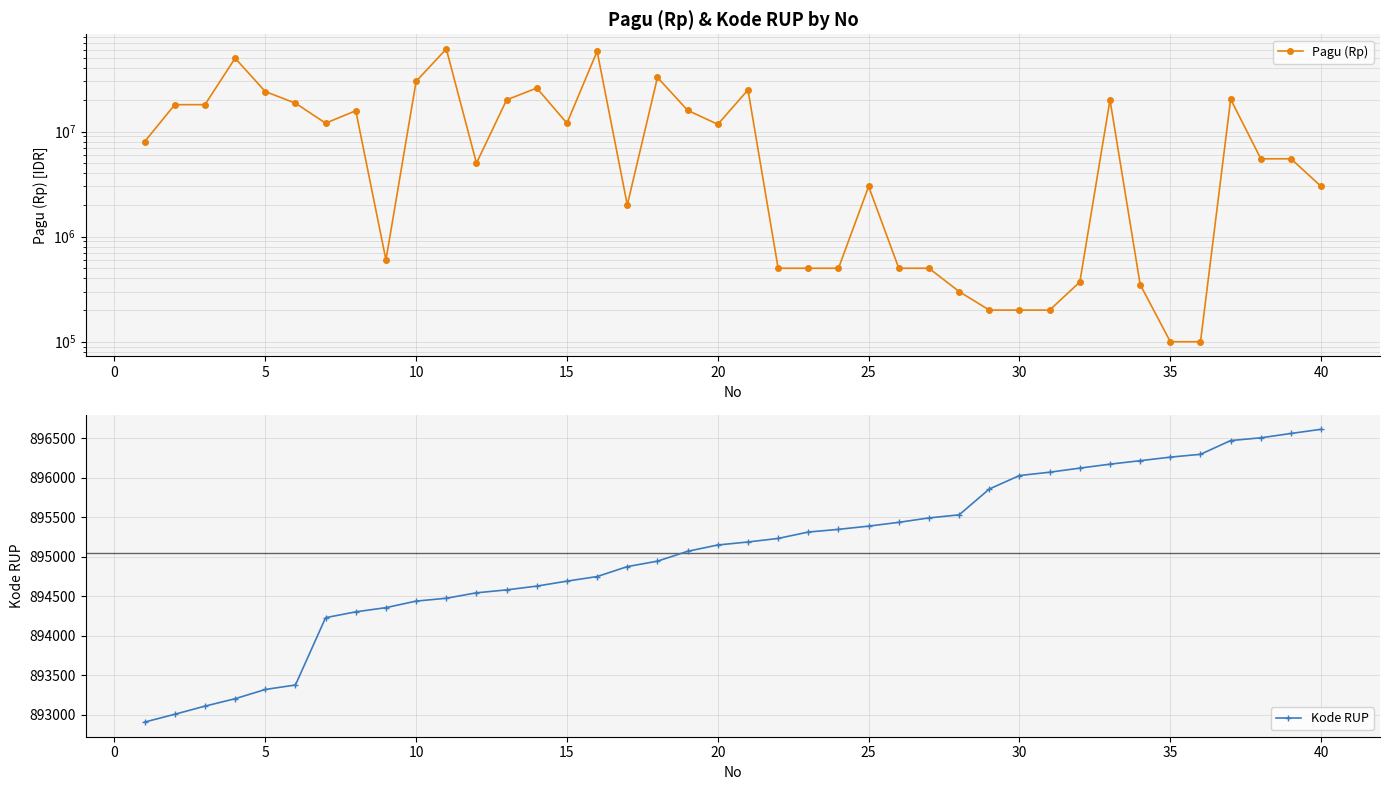

What is the greatest value displayed?

61050000